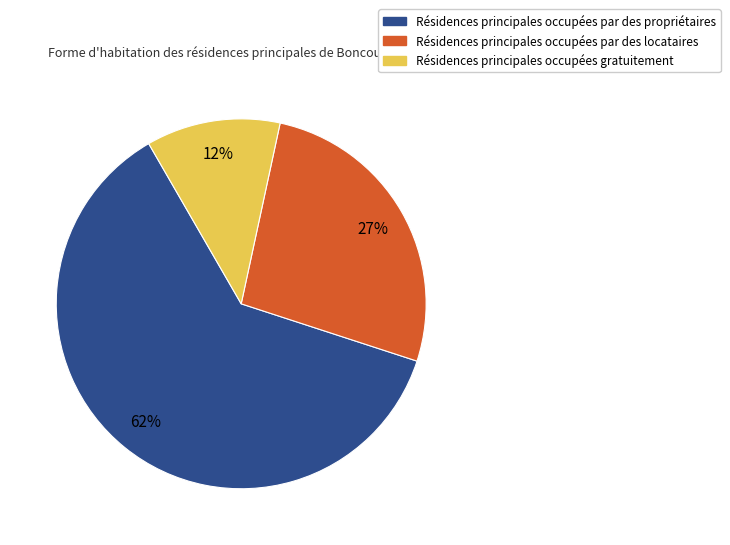

To the nearest percent, what is the average slice percentage?

33%